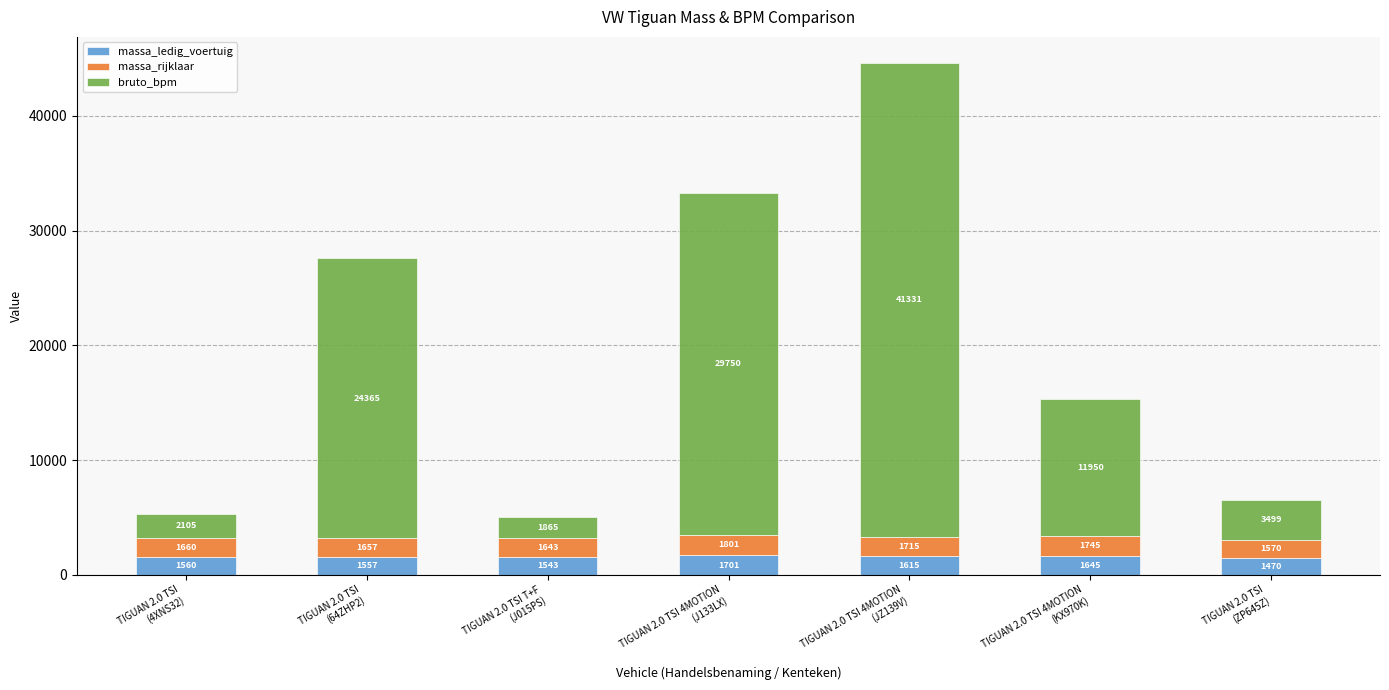

What is the average value of the massa_ledig_voertuig series?

1584